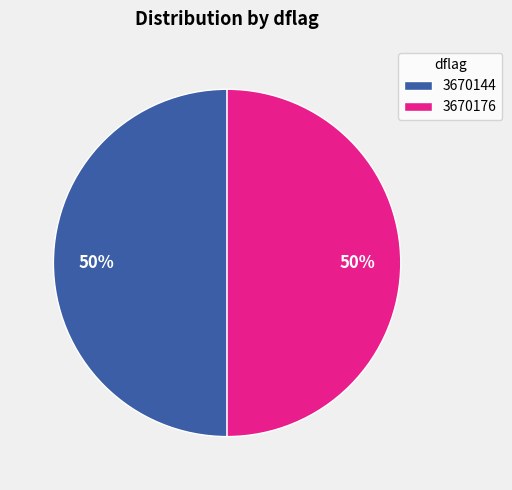

True or false: 3670176 accounts for 50% of the total.

True